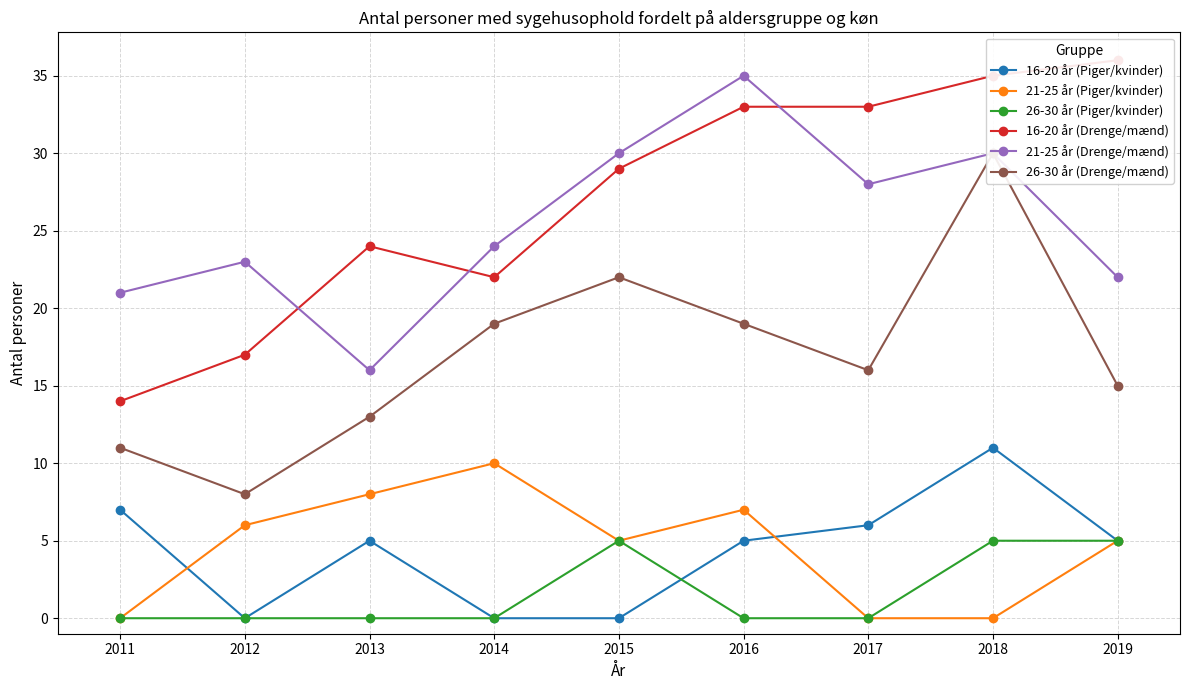

How many values in the 21-25 år (Drenge/mænd) series exceed 24?

4